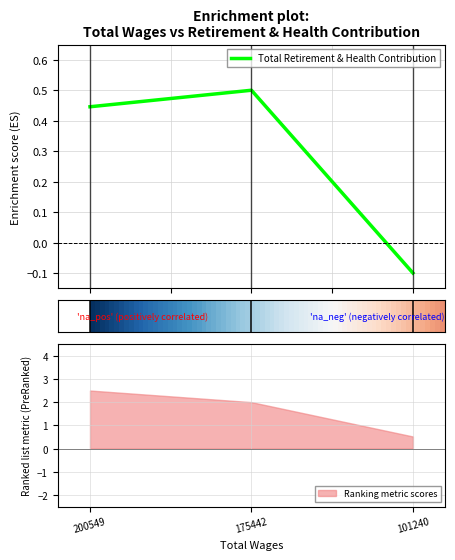

The chart shows a value of 0.3 at 175442.0. True or false?

False